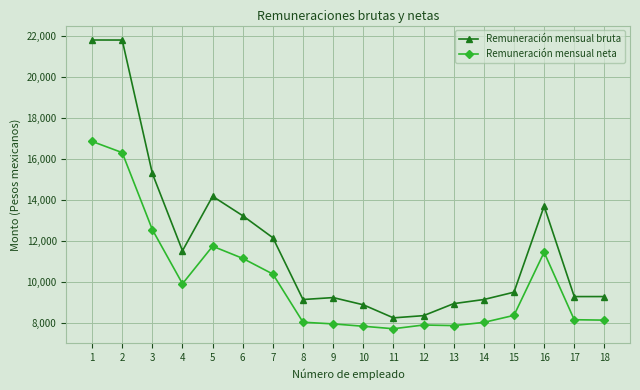

Is it true that Remuneración mensual bruta equals 21788.6 at 1?

True